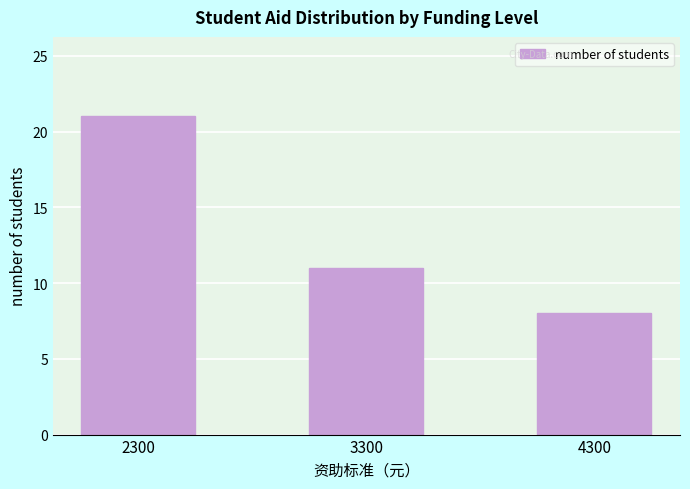

What is the minimum value shown in the chart?

8